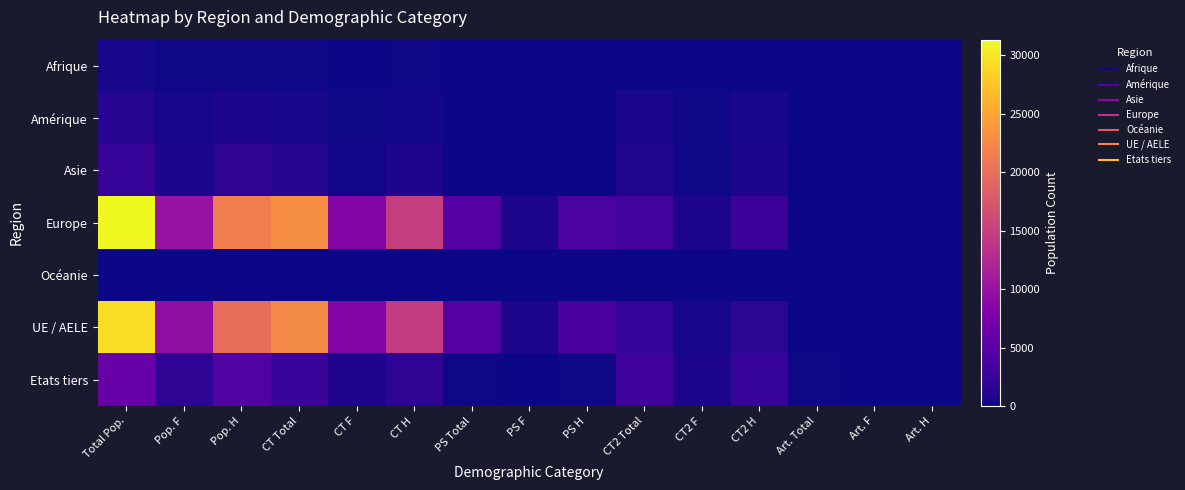

At which category is the sum across all series the highest?

Total Pop.